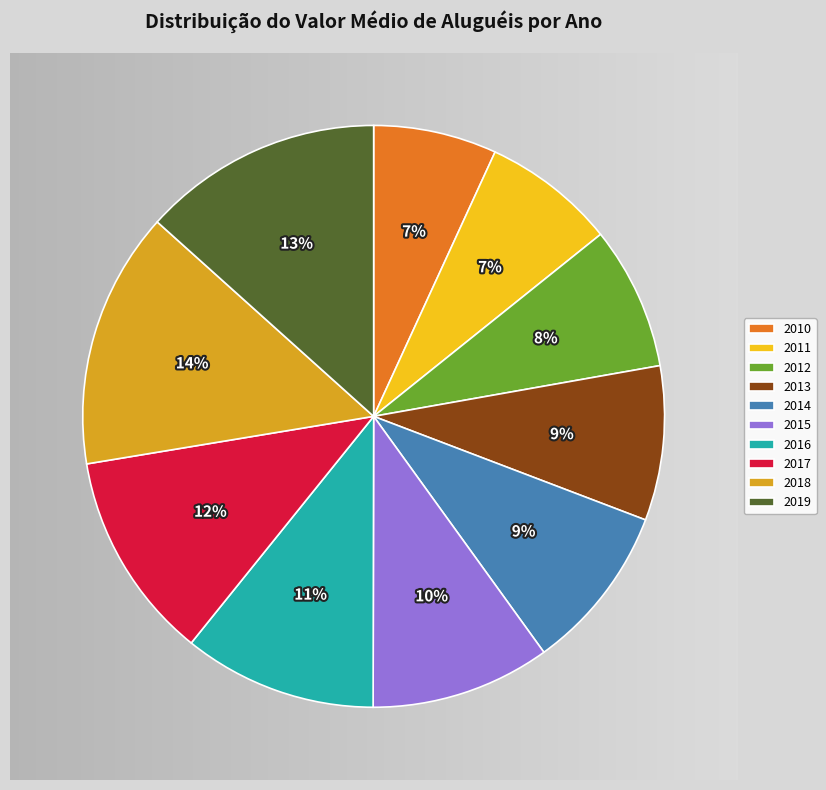

To the nearest percent, what is the combined percentage of 2013 and 2010?

15%